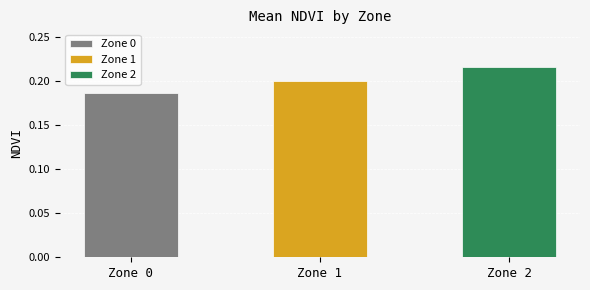

What are all the series names shown in the legend?

Zone 0, Zone 1, Zone 2